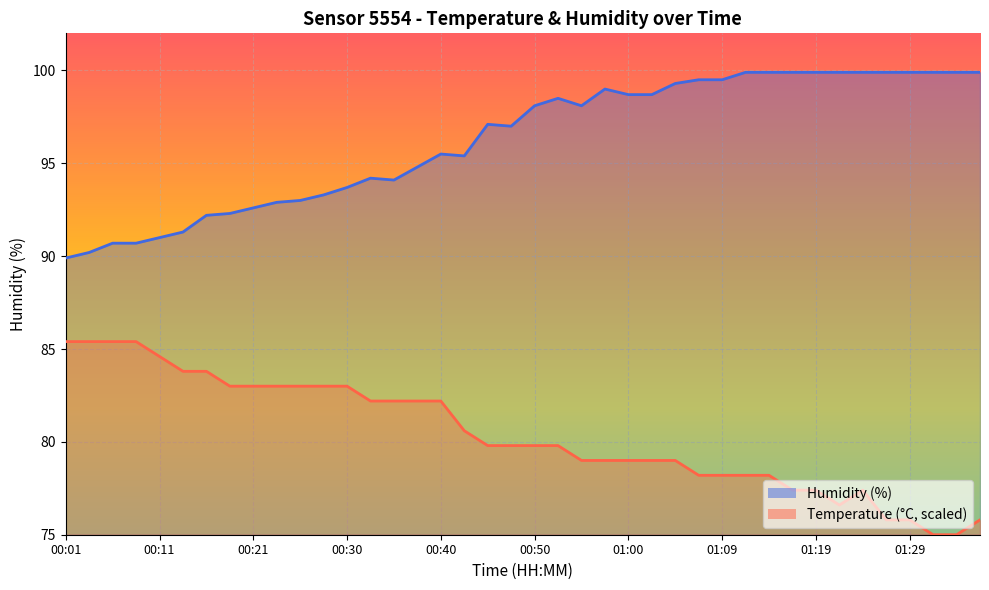

How many points are higher than both their immediate neighbors (excluding endpoints)?

5